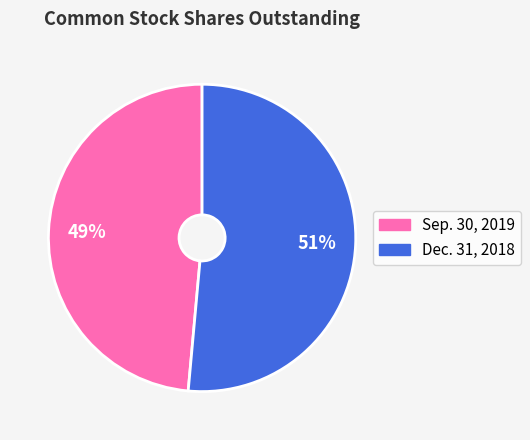

Is it true that Sep. 30, 2019 is 49% of the pie?

True